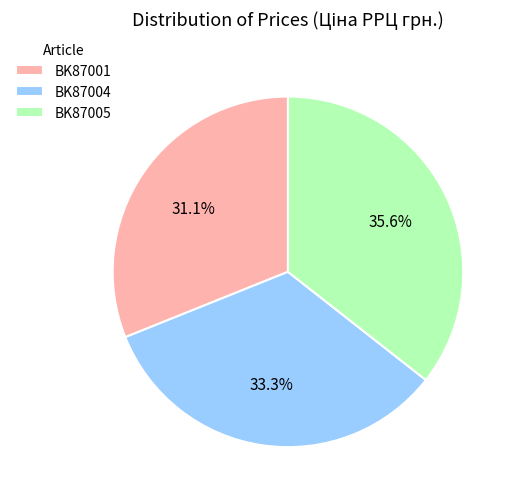

How many segments does this pie chart have?

3